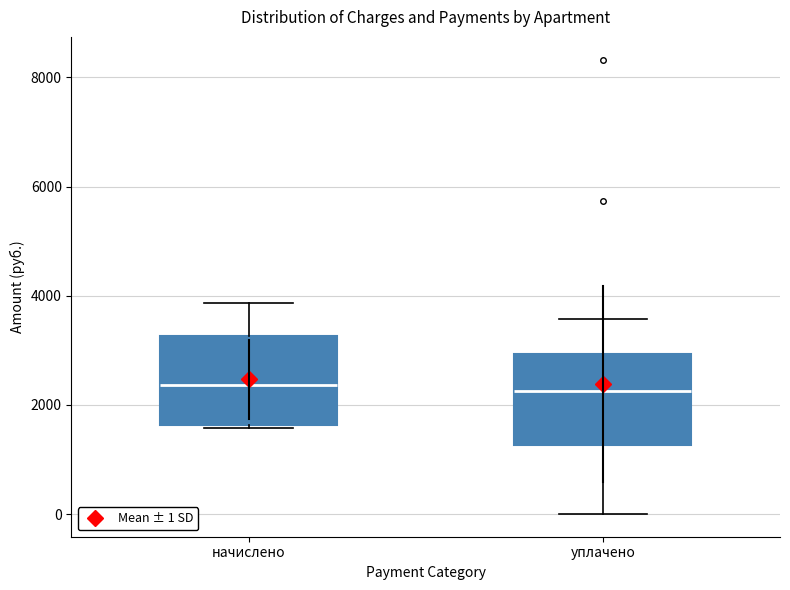

Reading left to right, read every box against the y-axis: the position of its median line, the range the box covers, and the ends of its whiskers. The values are not printed on the chart, so give them approximately, as read against the axis.

начислено: median 2400, box 1600 to 3200, whiskers 1600 to 3800
уплачено: median 2200, box 1200 to 3000, whiskers 0 to 3600